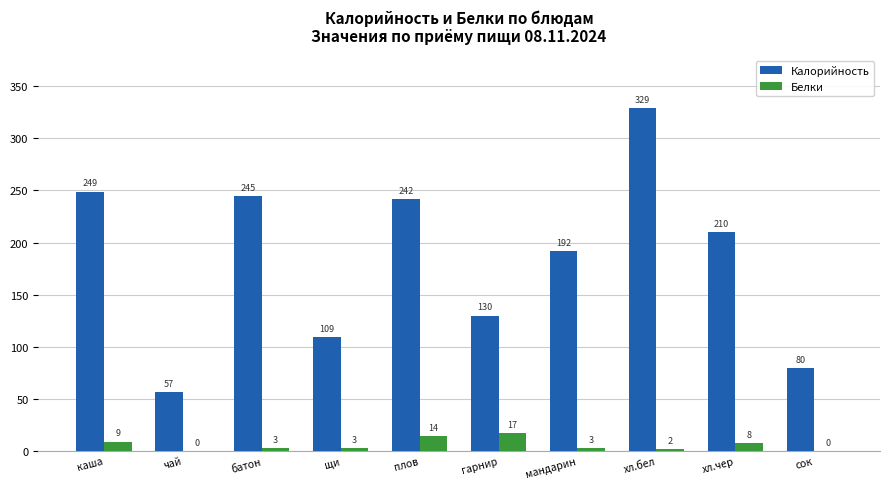

Are the bars horizontal?

No